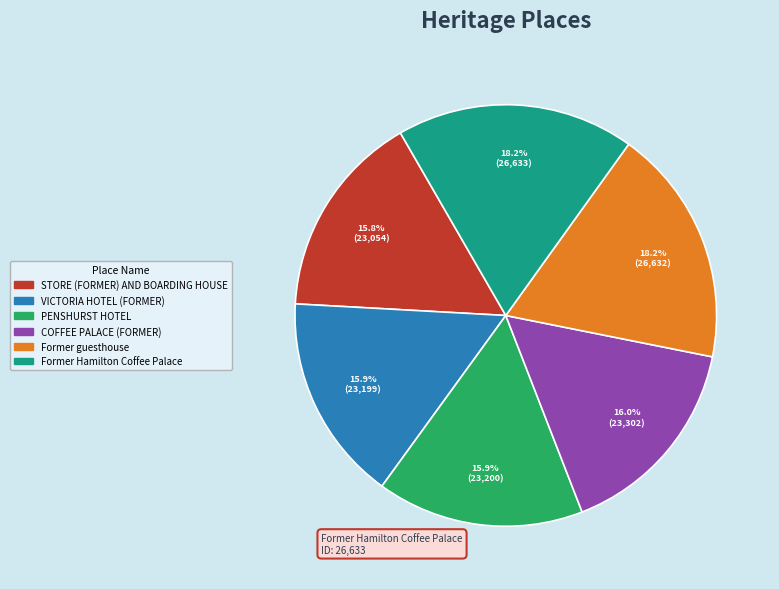

Combined, do Former guesthouse and VICTORIA HOTEL (FORMER) account for over 50%?

No